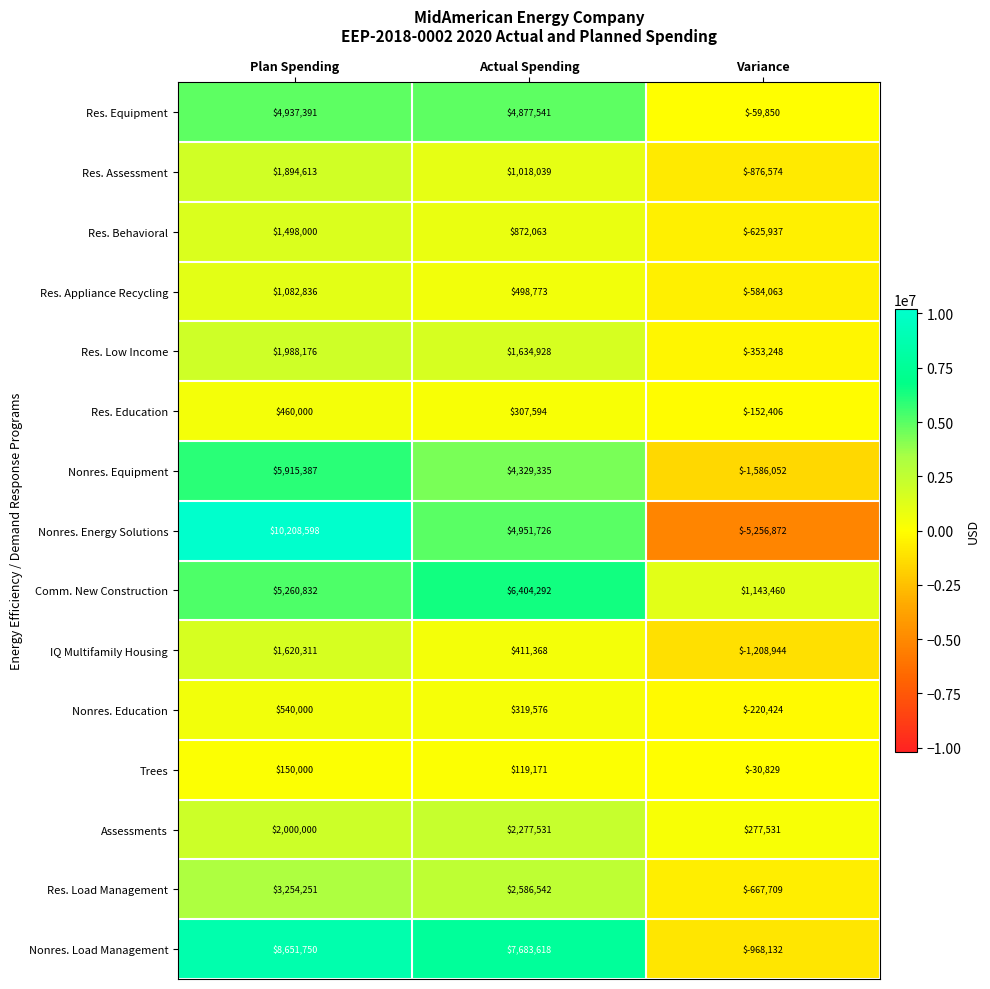

At which category is the sum across all series the highest?

Plan Spending